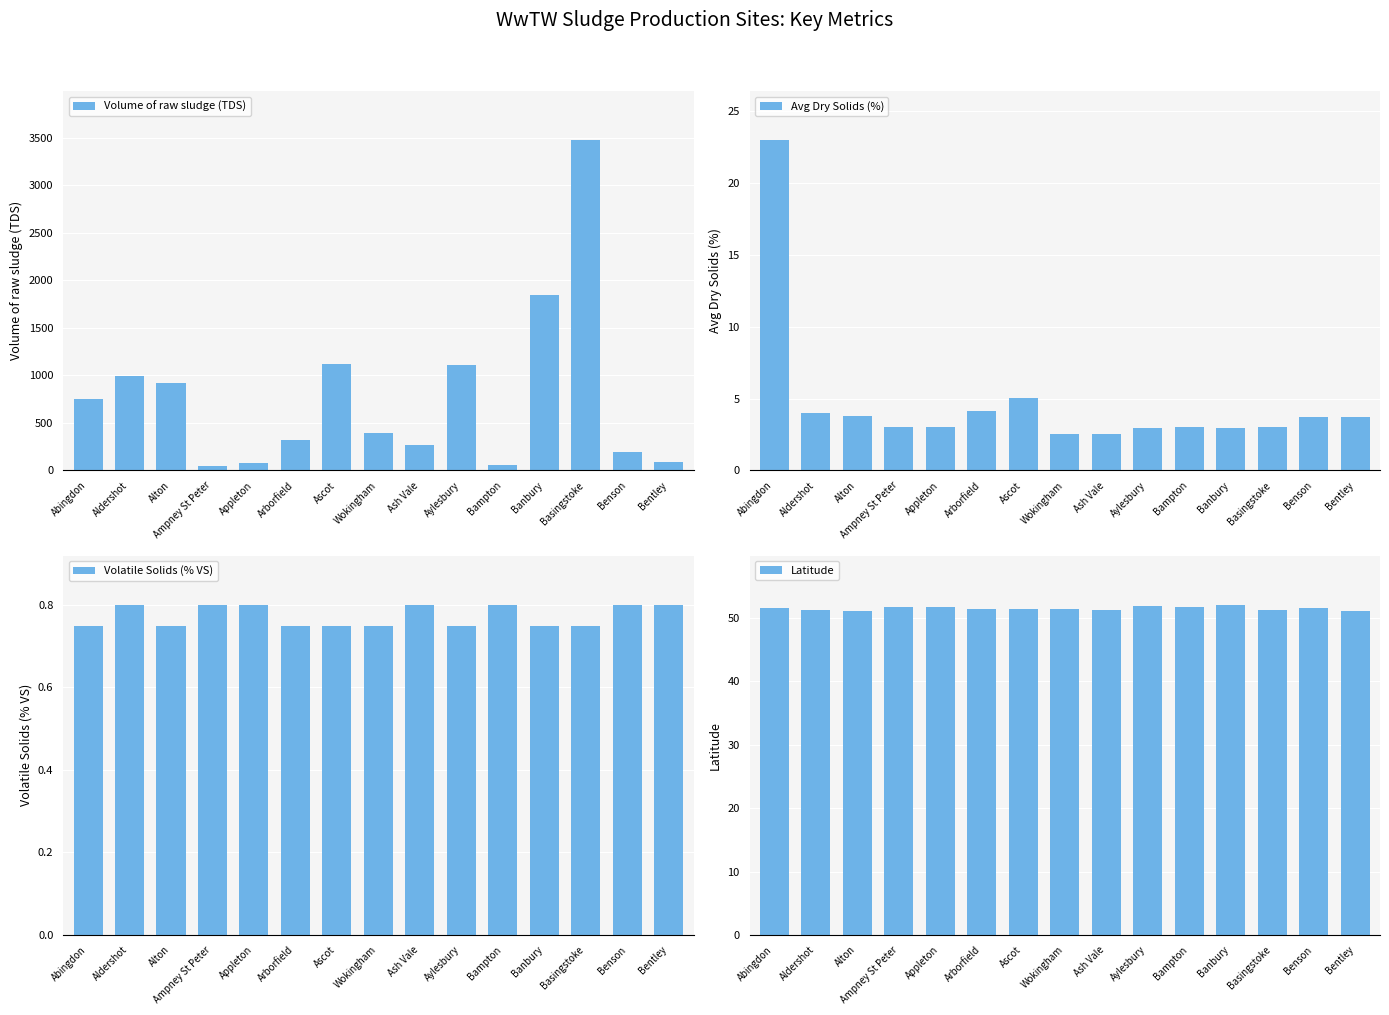

Are the bars grouped side by side (vs. stacked)?

Yes